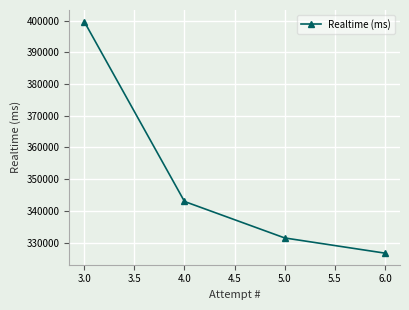

Count the number of values greater than 342977.

1